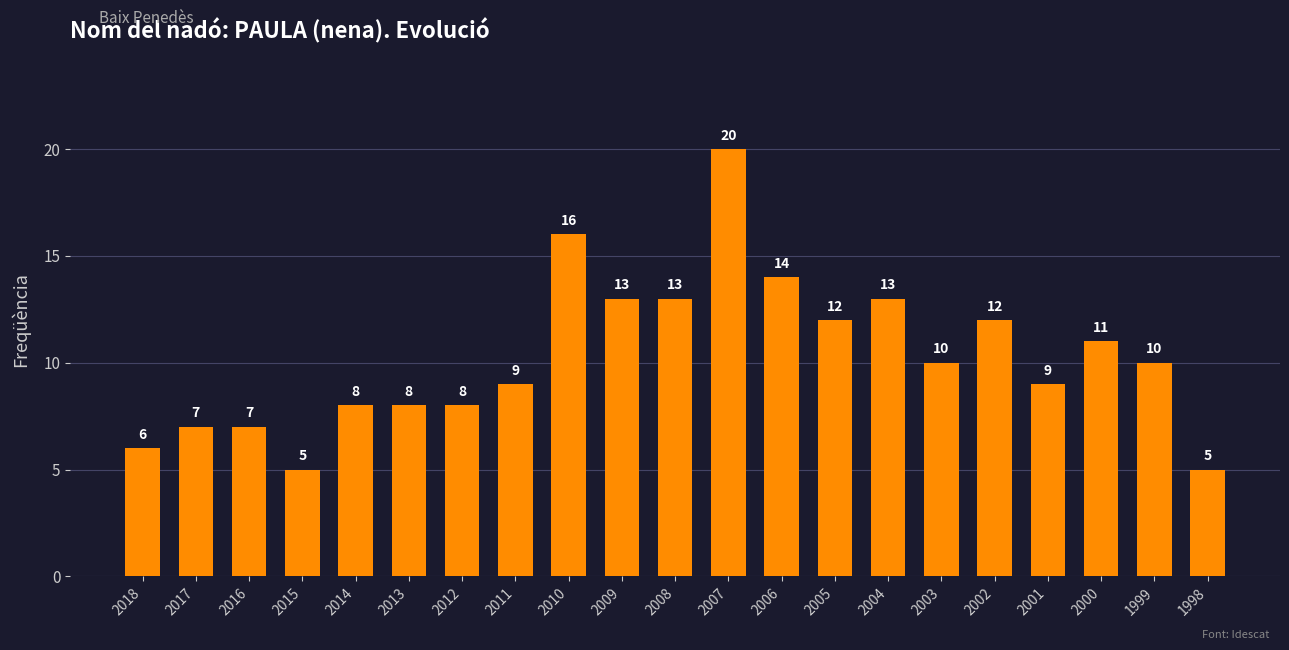

What is the value of the 21st bar from the left?

5